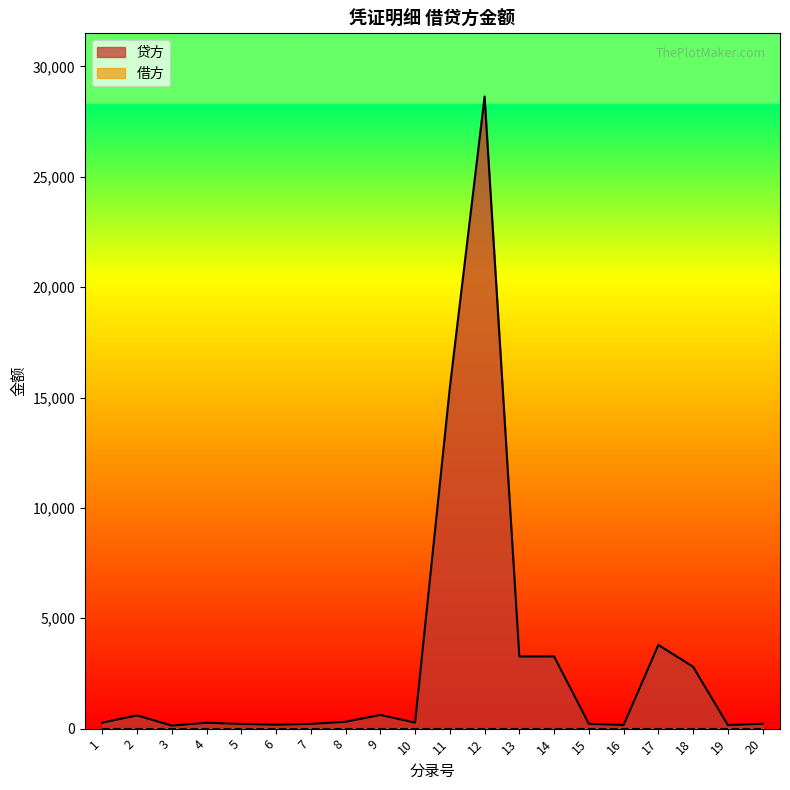

Reading left to right, what are all the values shown in this chart?

270.6	600.0	136.3	265.5	213.7	177.0	213.7	311.9	619.2	273.9	15445.5	28636.0	3267.0	3270.0	217.0	165.0	3790.0	2803.0	161.0	221.0